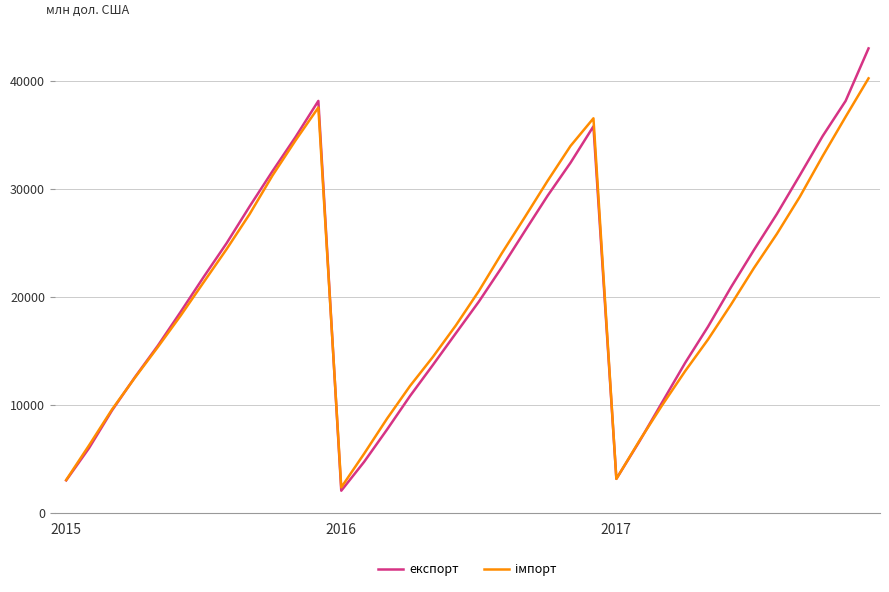

What is the maximum value for експорт?

42987.6